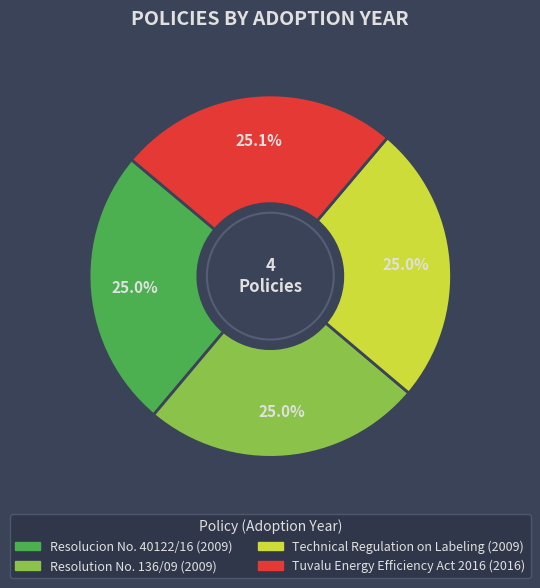

Does any single category account for the majority?

No